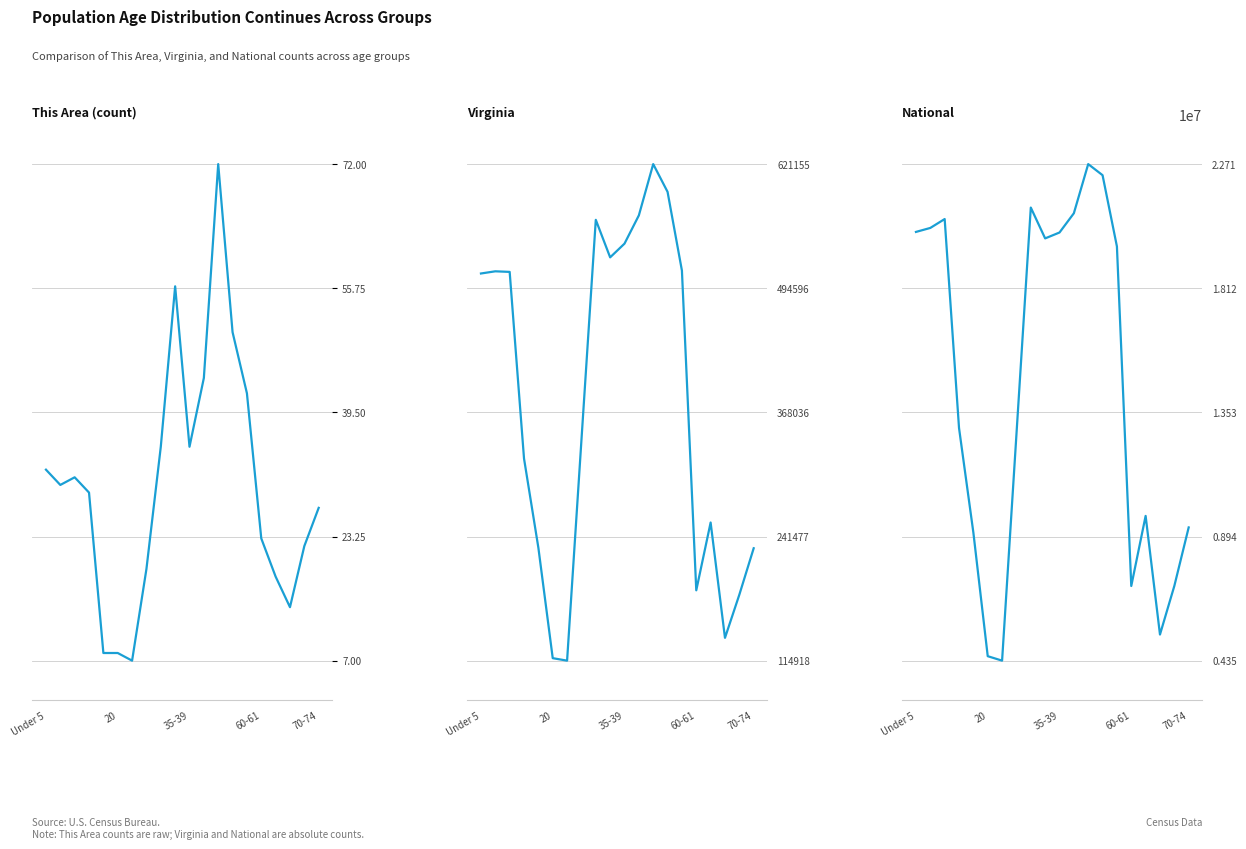

At which category is the sum across all series the highest?

12